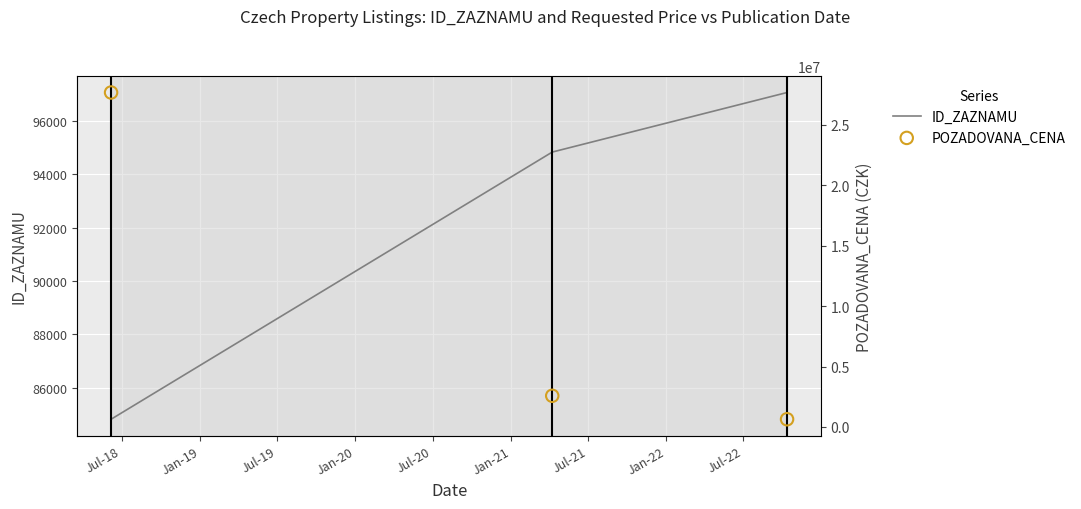

Is the value of ID_ZAZNAMU at Jul-18 greater than the value of POZADOVANA_CENA at Jul-19?

No